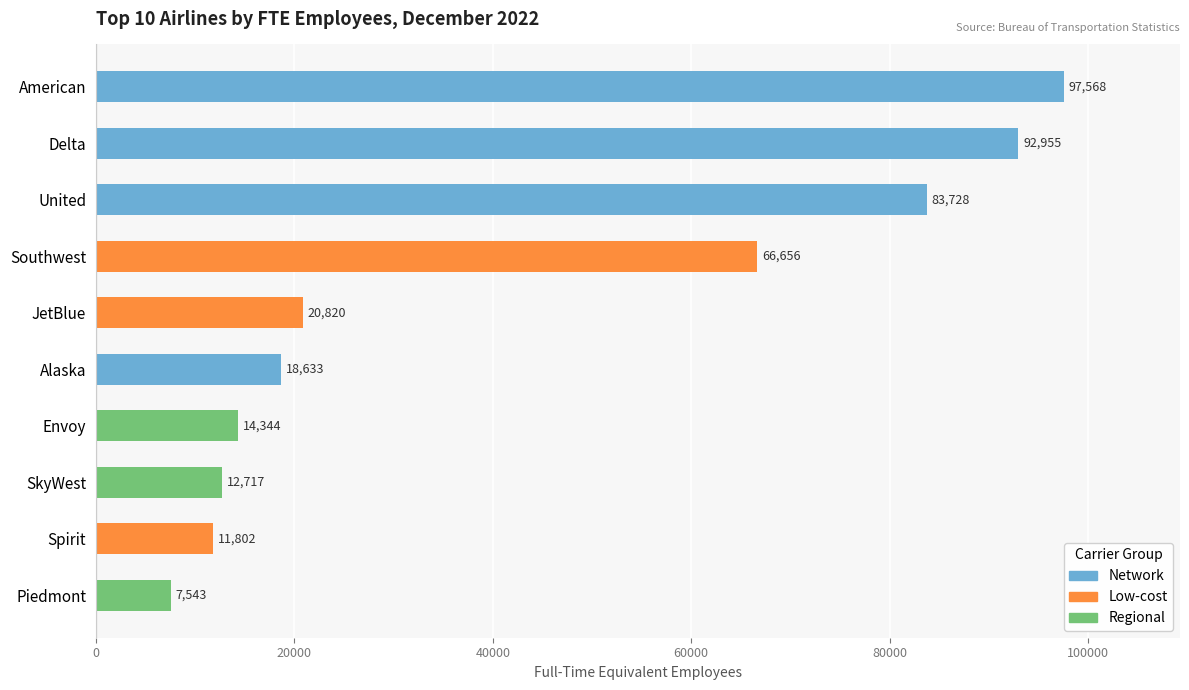

Are the bars grouped side by side (vs. stacked)?

No